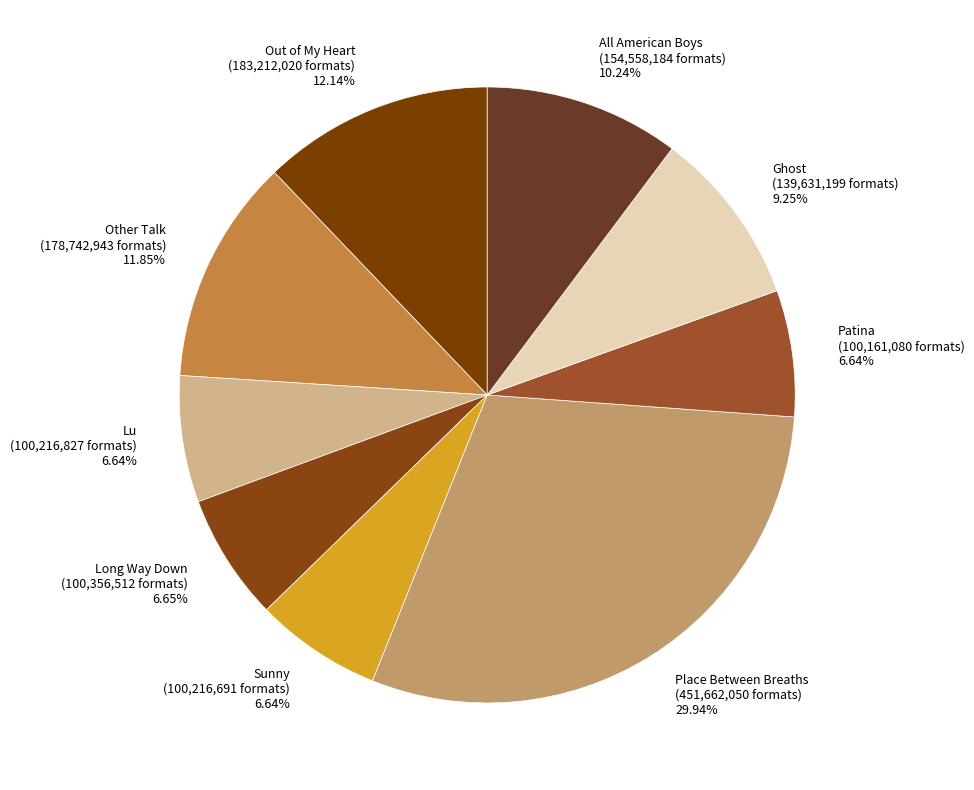

Approximately how many times larger is the value at Other Talk (178,742,943 formats) 11.85% compared to Long Way Down (100,356,512 formats) 6.65%?

1.8